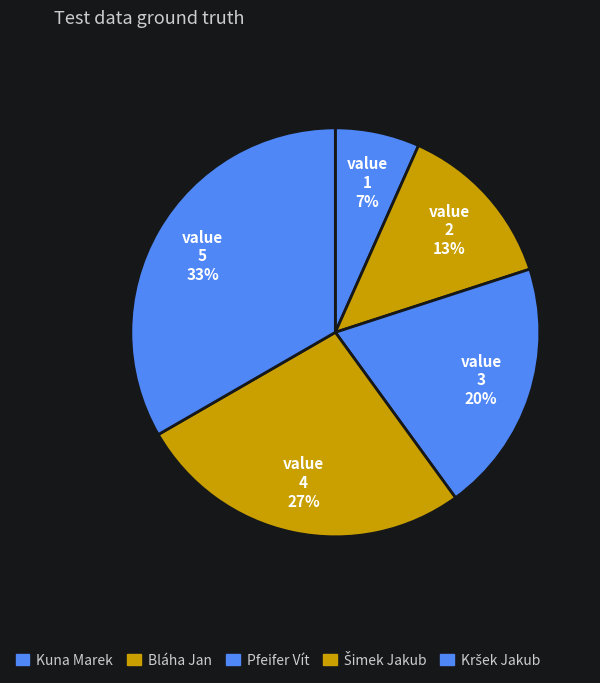

Which has a higher value, Kršek Jakub or Bláha Jan?

Kršek Jakub